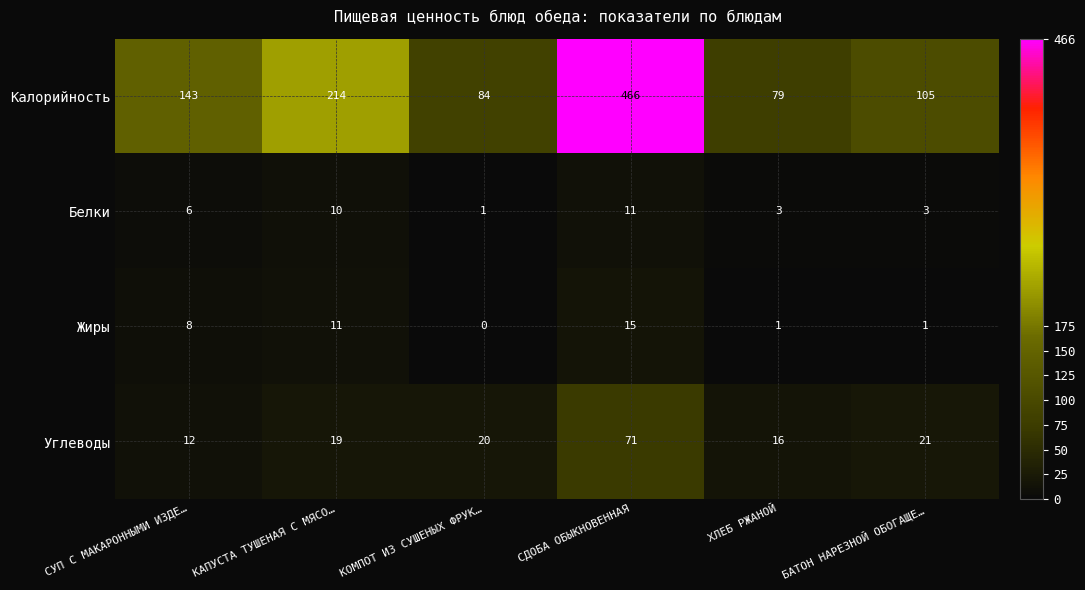

What is the difference between the Углеводы values at КОМПОТ ИЗ СУШЕНЫХ ФРУК… and СДОБА ОБЫКНОВЕННАЯ?

51